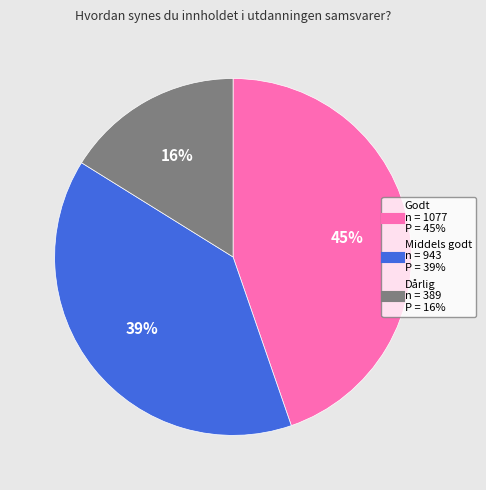

Rank the categories by value from lowest to highest.

Dårlig, Middels godt, Godt